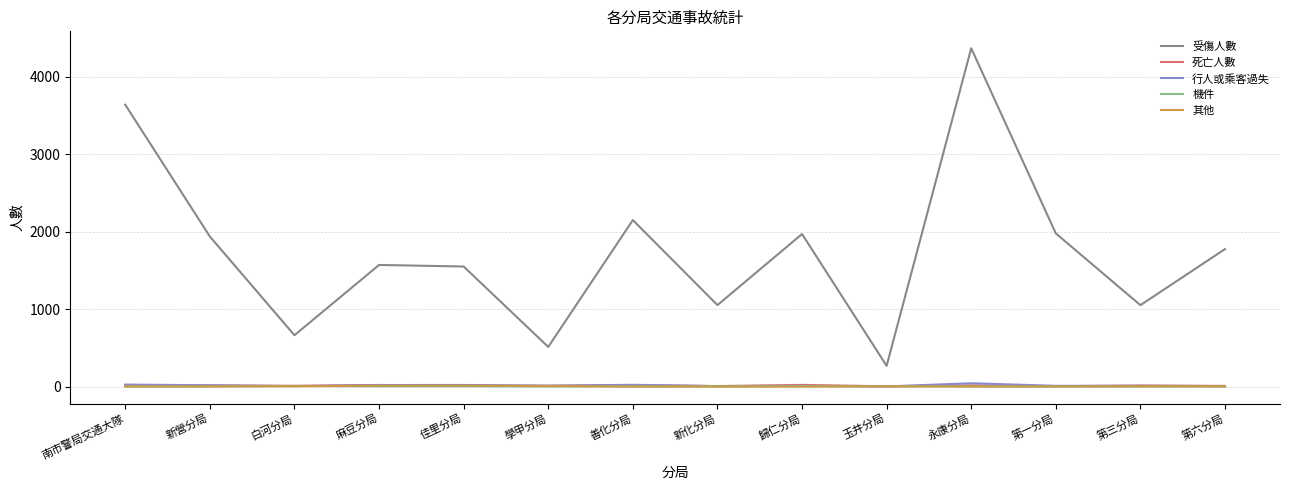

True or false: 受傷人數 and 死亡人數 cross at least once.

False